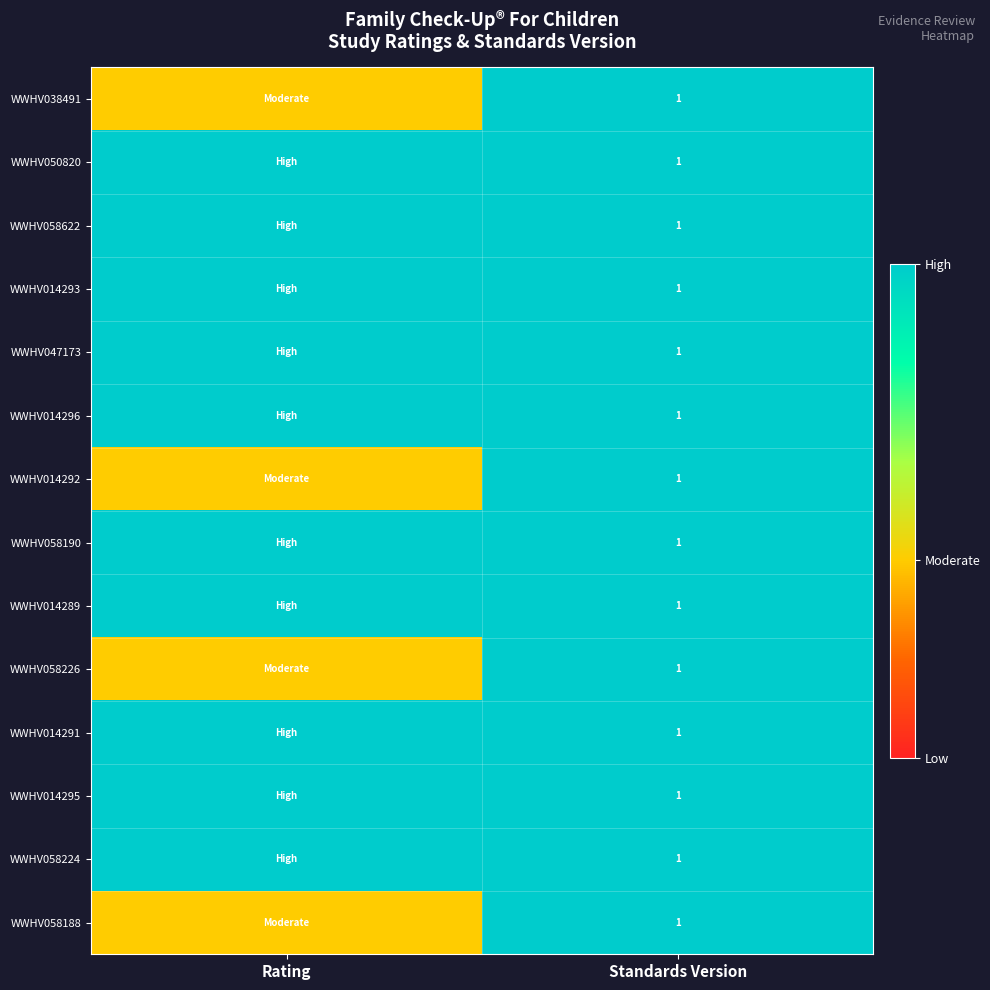

The WWHV058622 series shows 0.3 at Standards Version. True or false?

False